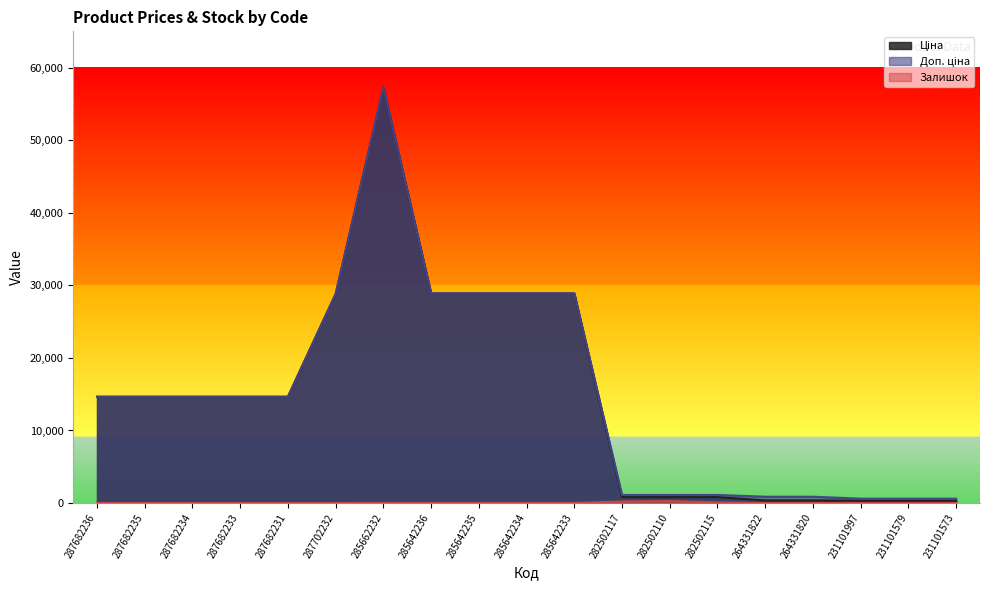

At which category does the chart reach its peak across all series?

285662232